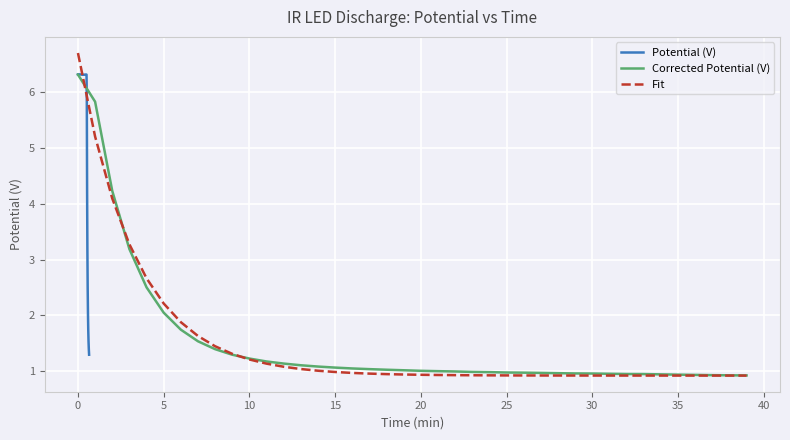

True or false: Fit has a value of 2.5 at 35.

False